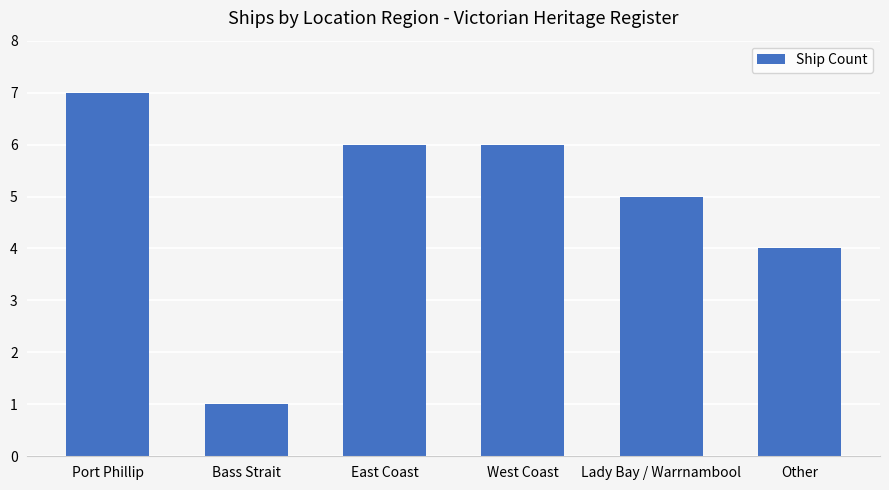

Count the number of categories in the chart.

6